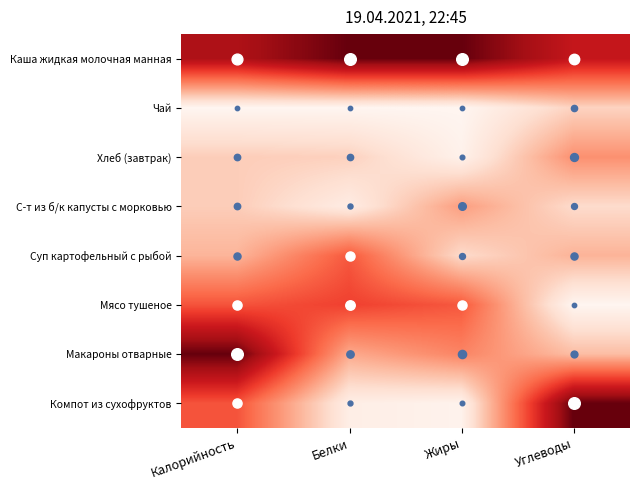

Reading right to left, extract all data points from this chart.

Каша жидкая молочная манная: Углеводы=0.8	Жиры=1.0	Белки=1.0	Калорийность=0.8
Чай: Углеводы=0.2	Жиры=0.0	Белки=0.0	Калорийность=0.0
Хлеб (завтрак): Углеводы=0.4	Жиры=0.0	Белки=0.2	Калорийность=0.2
С-т из б/к капусты с морковью: Углеводы=0.1	Жиры=0.3	Белки=0.1	Калорийность=0.2
Суп картофельный с рыбой: Углеводы=0.3	Жиры=0.1	Белки=0.5	Калорийность=0.3
Мясо тушеное: Углеводы=0.0	Жиры=0.5	Белки=0.6	Калорийность=0.6
Макароны отварные: Углеводы=0.2	Жиры=0.4	Белки=0.3	Калорийность=1.0
Компот из сухофруктов: Углеводы=1.0	Жиры=0.0	Белки=0.0	Калорийность=0.6